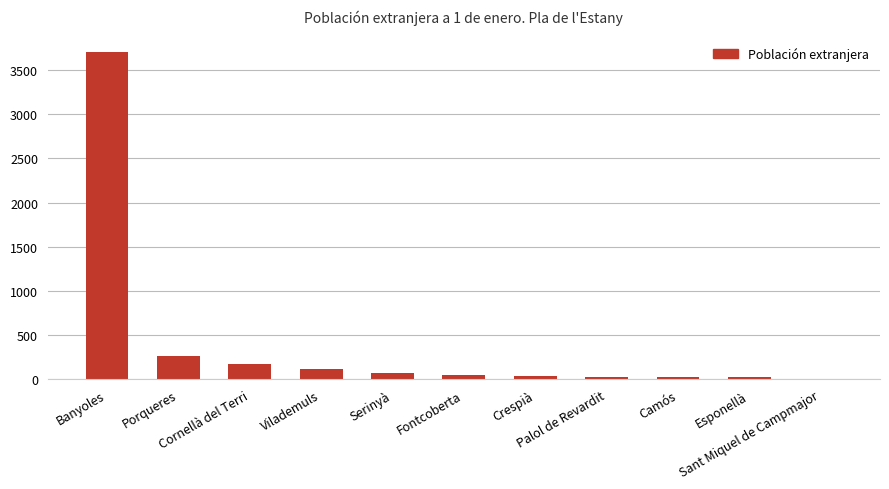

What is the greatest value displayed?

3706